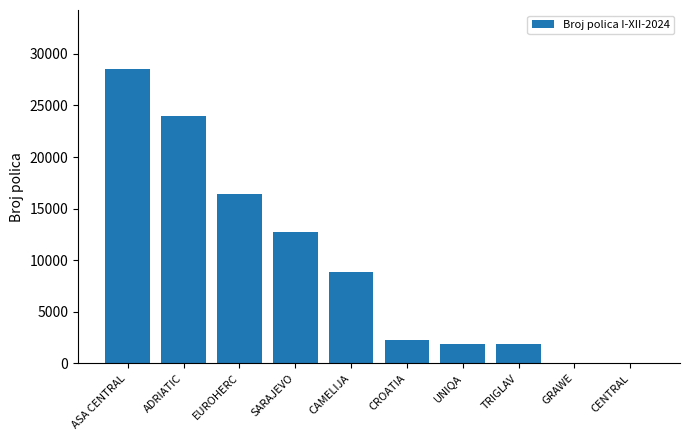

At which label is the value closest to 14275?

SARAJEVO